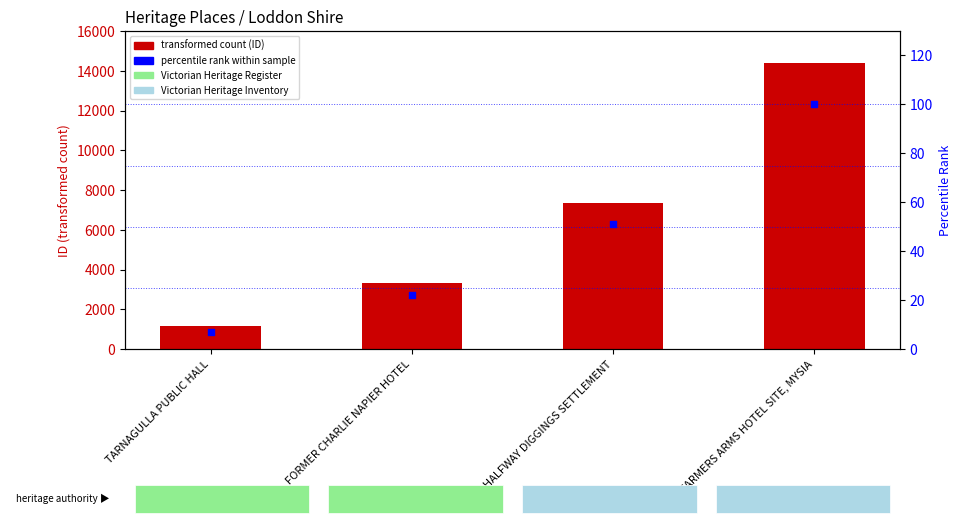

At which category is the sum across all series the highest?

FARMERS ARMS HOTEL SITE, MYSIA